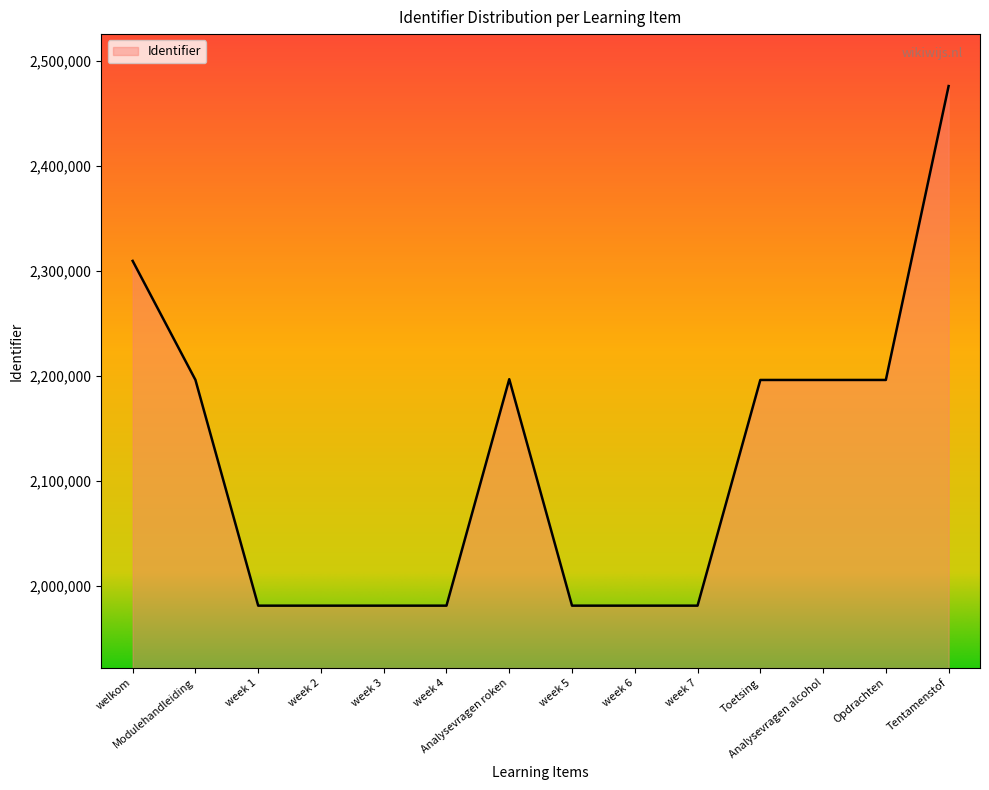

Which label corresponds to the largest value in the chart?

Tentamenstof